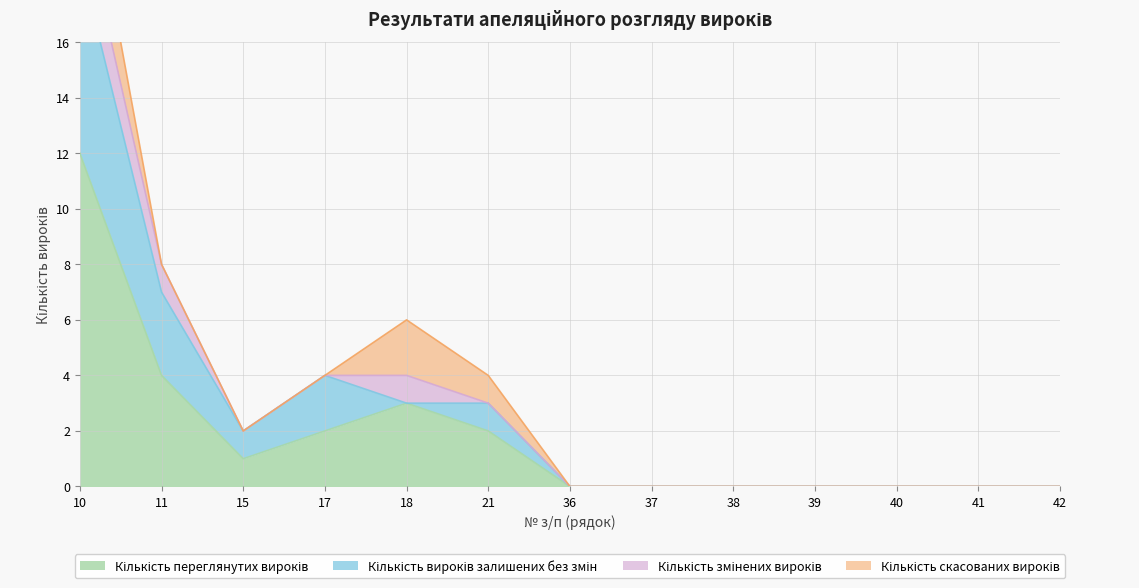

True or false: Кількість переглянутих вироків and Кількість вироків залишених без змін intersect in this chart.

False